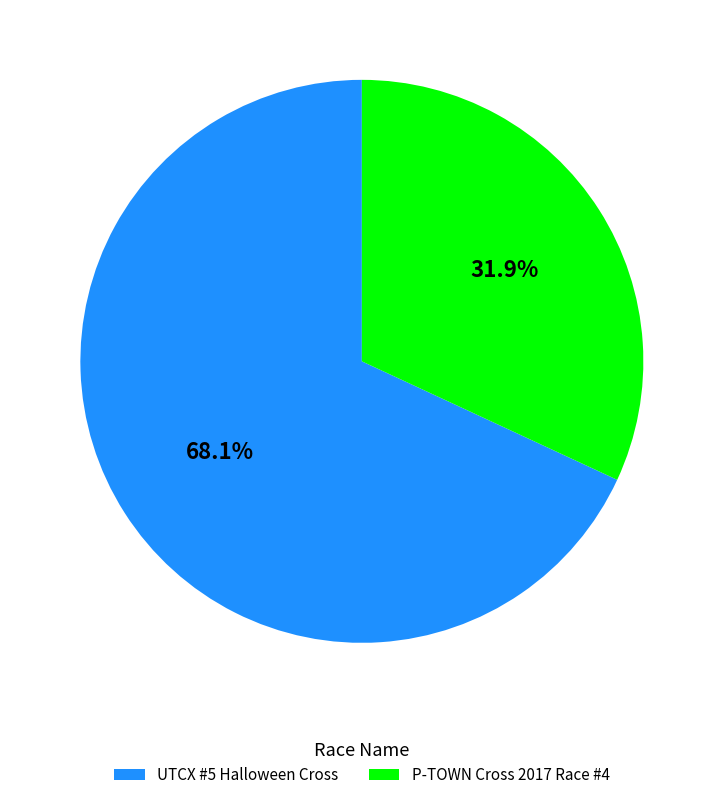

True or false: UTCX #5 Halloween Cross accounts for 63% of the total.

False